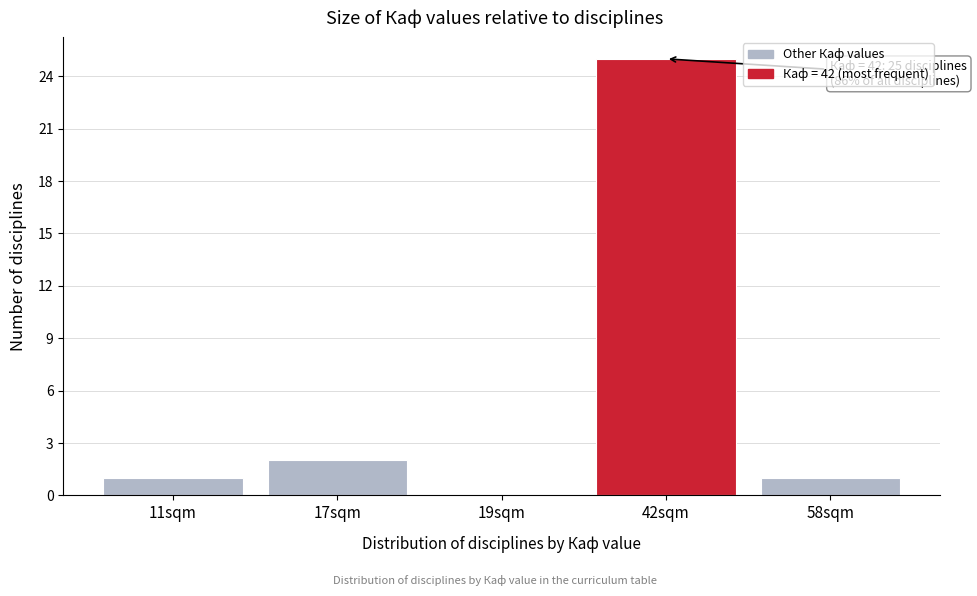

Reading left to right, list all the values displayed in this chart.

11sqm=1	17sqm=2	19sqm=0	42sqm=25	58sqm=1